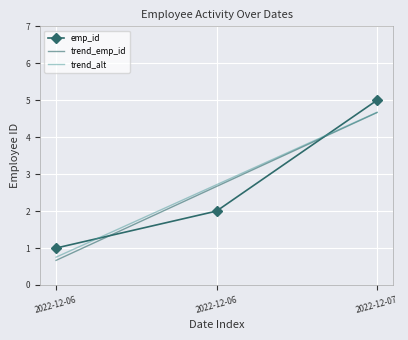

Read the value at 2022-12-06.

1